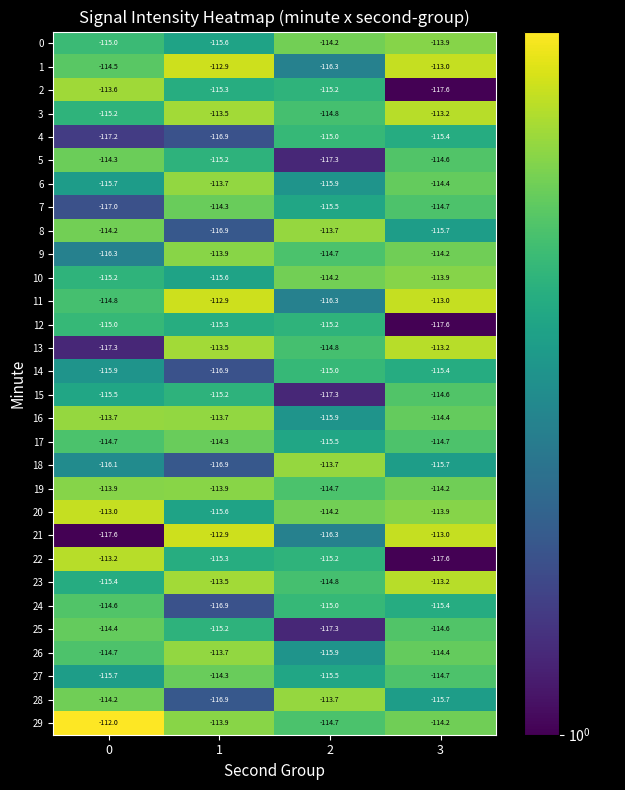

Read the 9 value at 3.

-114.2